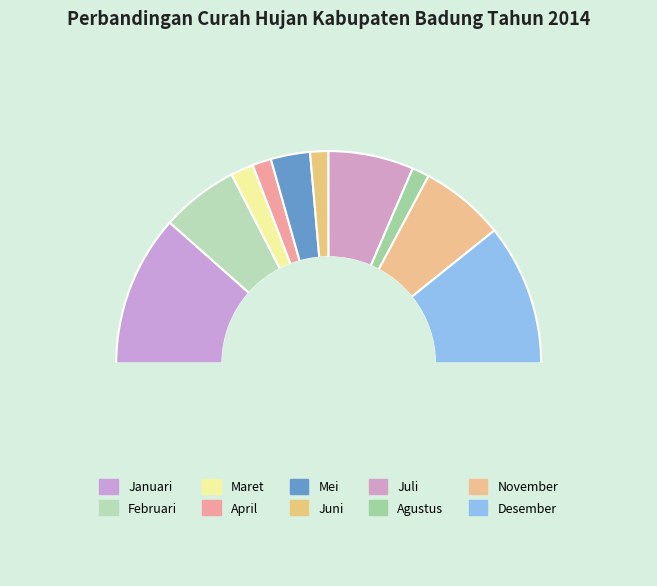

How many segments does this pie chart have?

10